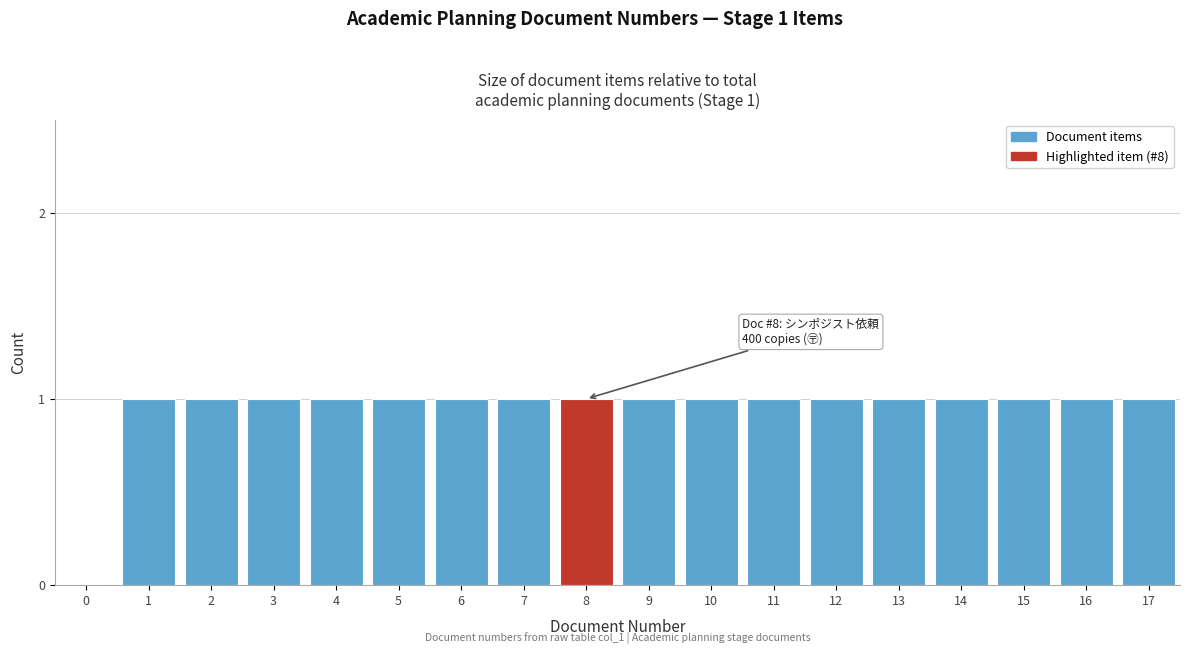

Reading left to right, extract all data points from this chart.

0=0	1=1	2=1	3=1	4=1	5=1	6=1	7=1	8=1	9=1	10=1	11=1	12=1	13=1	14=1	15=1	16=1	17=1